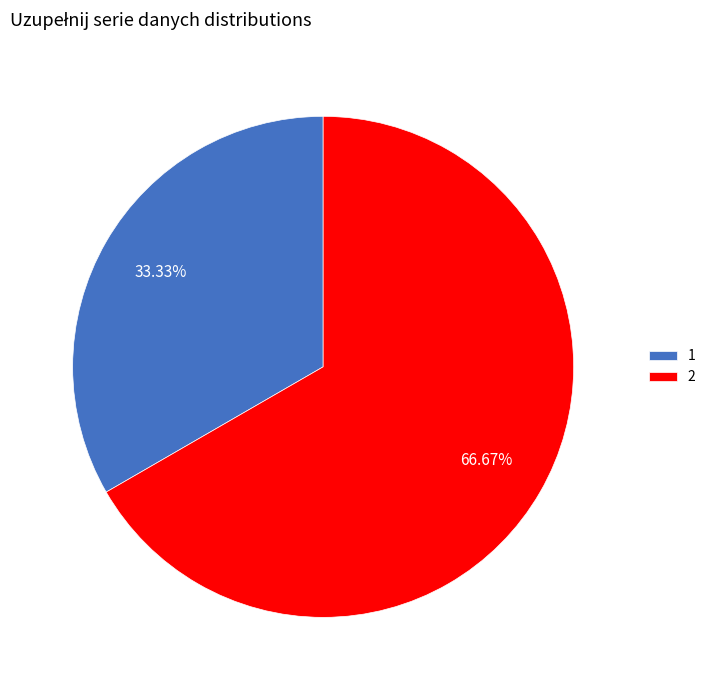

Which category has the smallest portion of the pie?

1